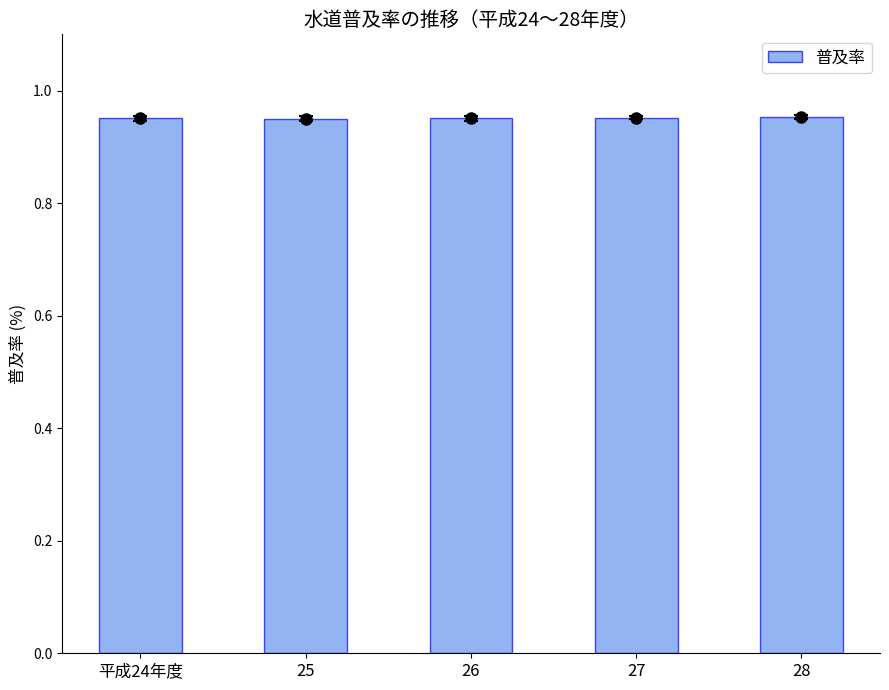

What is the change in value from 25 to 27?

+0.2